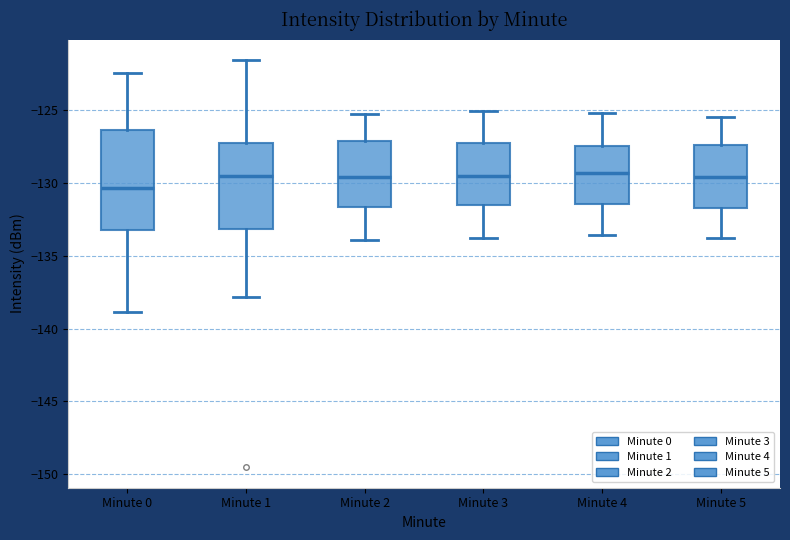

Reading left to right, read every box against the y-axis: the position of its median line, the range the box covers, and the ends of its whiskers. The values are not printed on the chart, so give them approximately, as read against the axis.

Minute 0: median -130.5, box -133.0 to -126.5, whiskers -139.0 to -122.5
Minute 1: median -129.5, box -133.0 to -127.0, whiskers -138.0 to -121.5
Minute 2: median -129.5, box -131.5 to -127.0, whiskers -134.0 to -125.5
Minute 3: median -129.5, box -131.5 to -127.5, whiskers -134.0 to -125.0
Minute 4: median -129.5, box -131.5 to -127.5, whiskers -133.5 to -125.0
Minute 5: median -129.5, box -131.5 to -127.5, whiskers -134.0 to -125.5